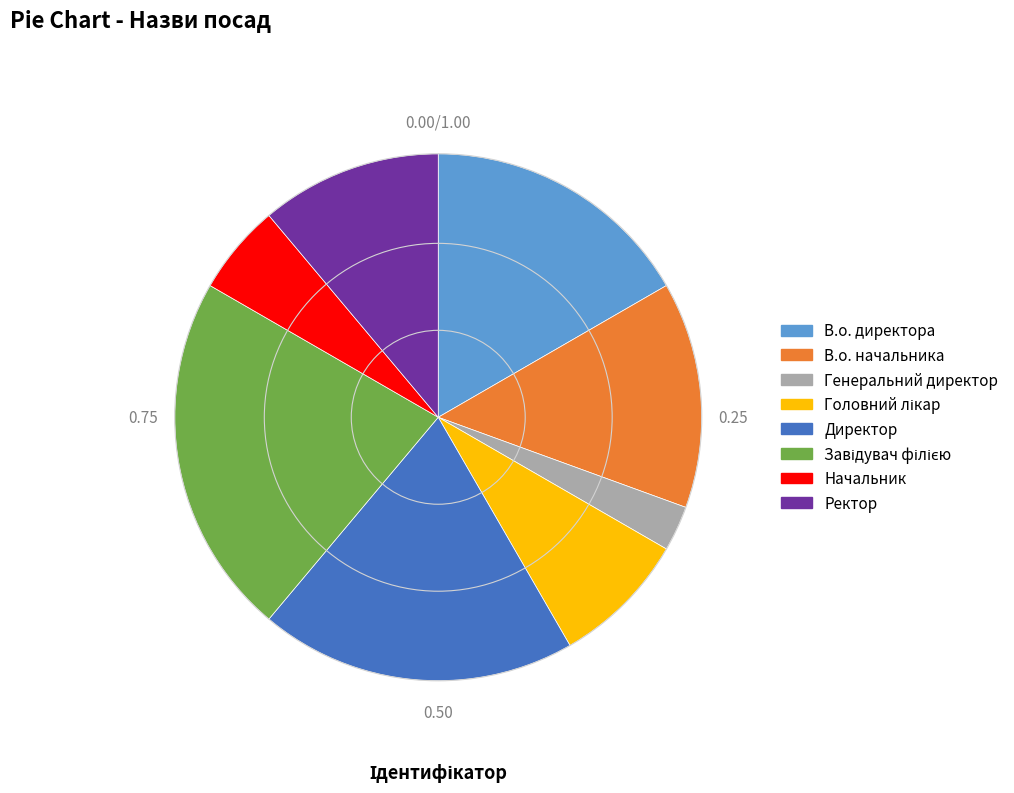

How many segments does this pie chart have?

8